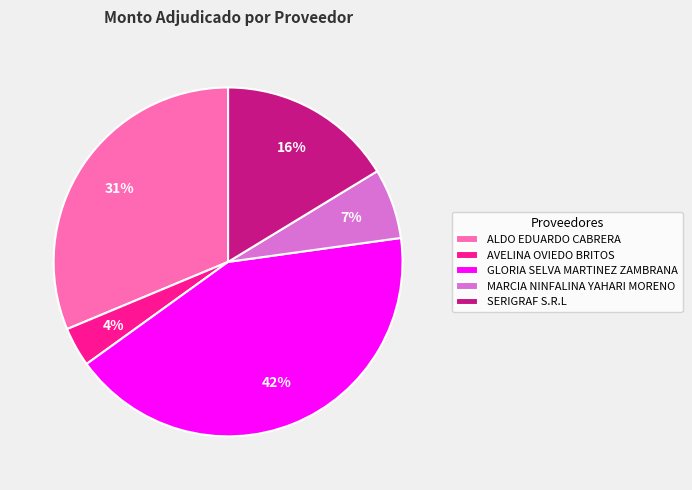

Count the number of slices in the pie.

5